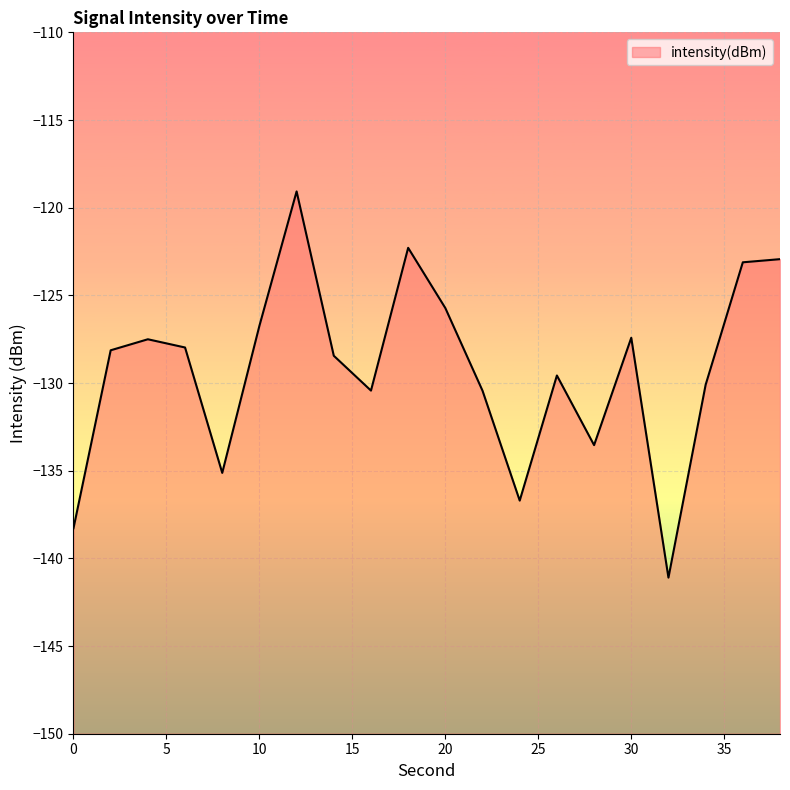

What is the average value?

-129.2